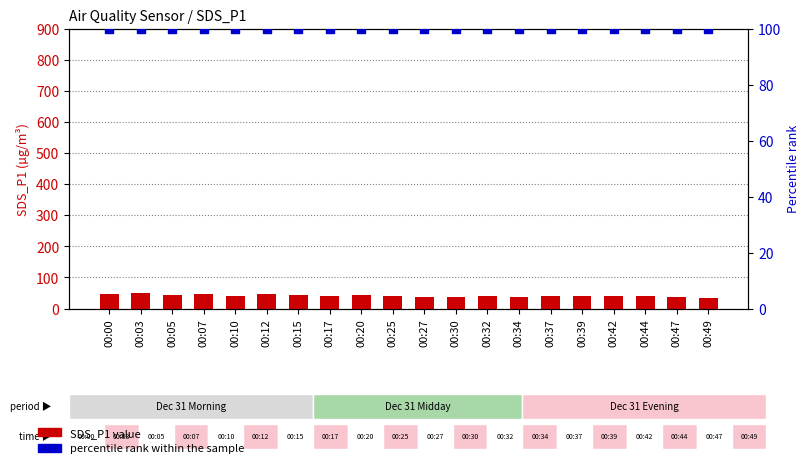

Is the value of percentile rank within the sample at 00:47 greater than the value of SDS_P1 at 00:44?

Yes